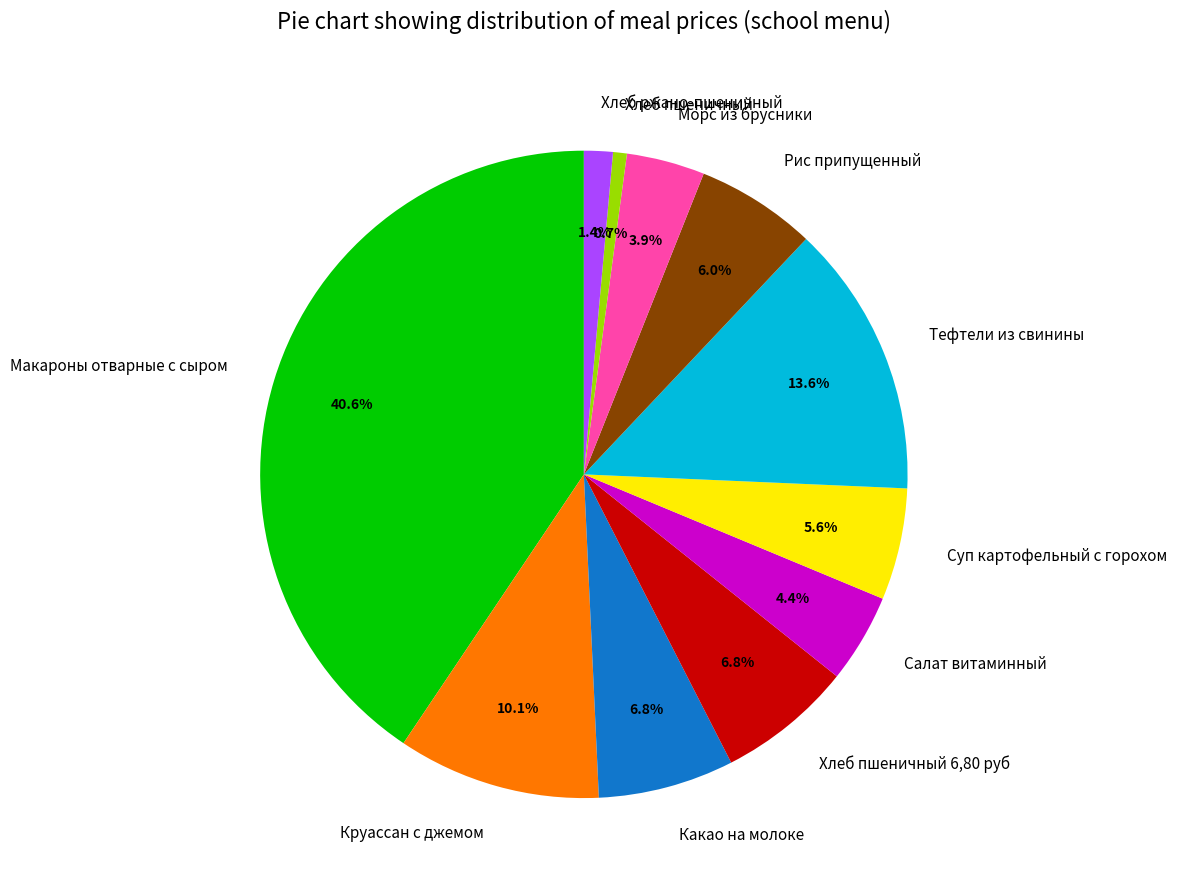

Which has a higher value, Какао на молоке or Макароны отварные с сыром?

Макароны отварные с сыром